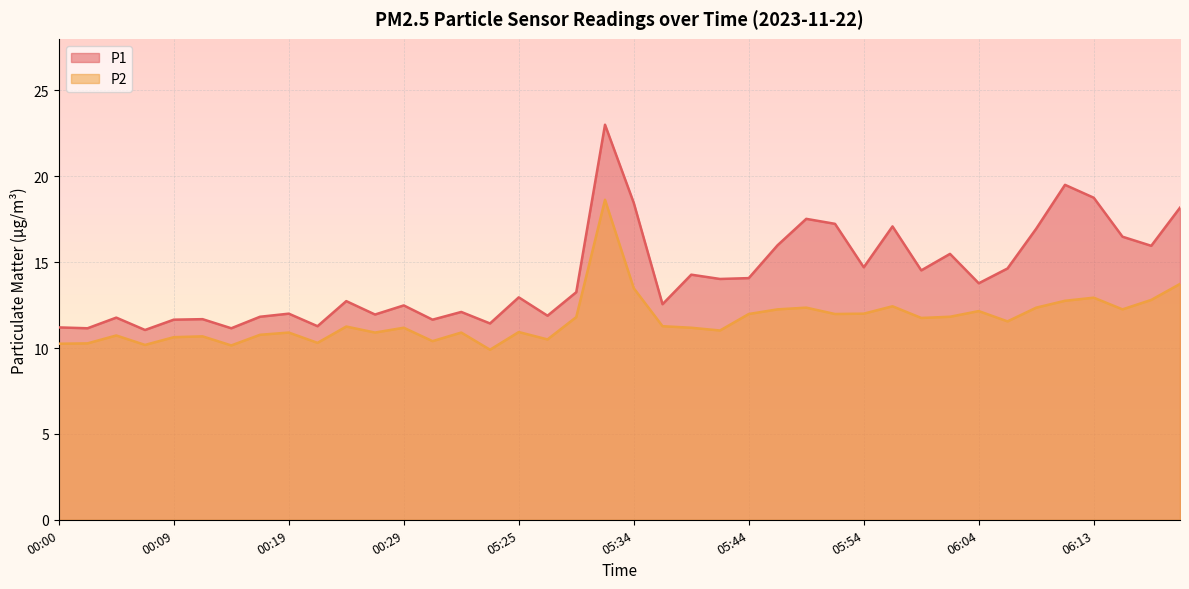

At which label does P1 reach its peak?

05:32